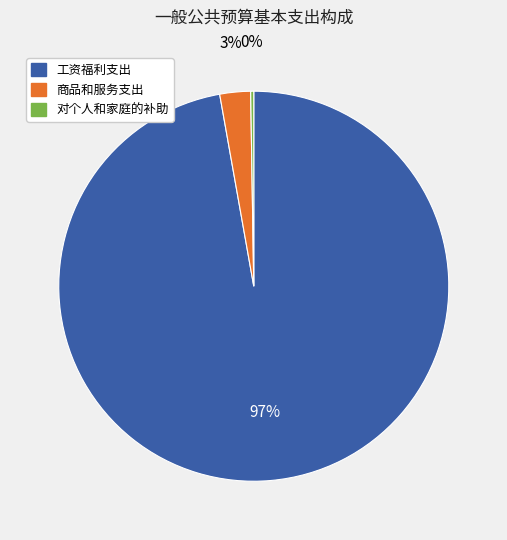

To the nearest percent, what is the average slice percentage?

33%